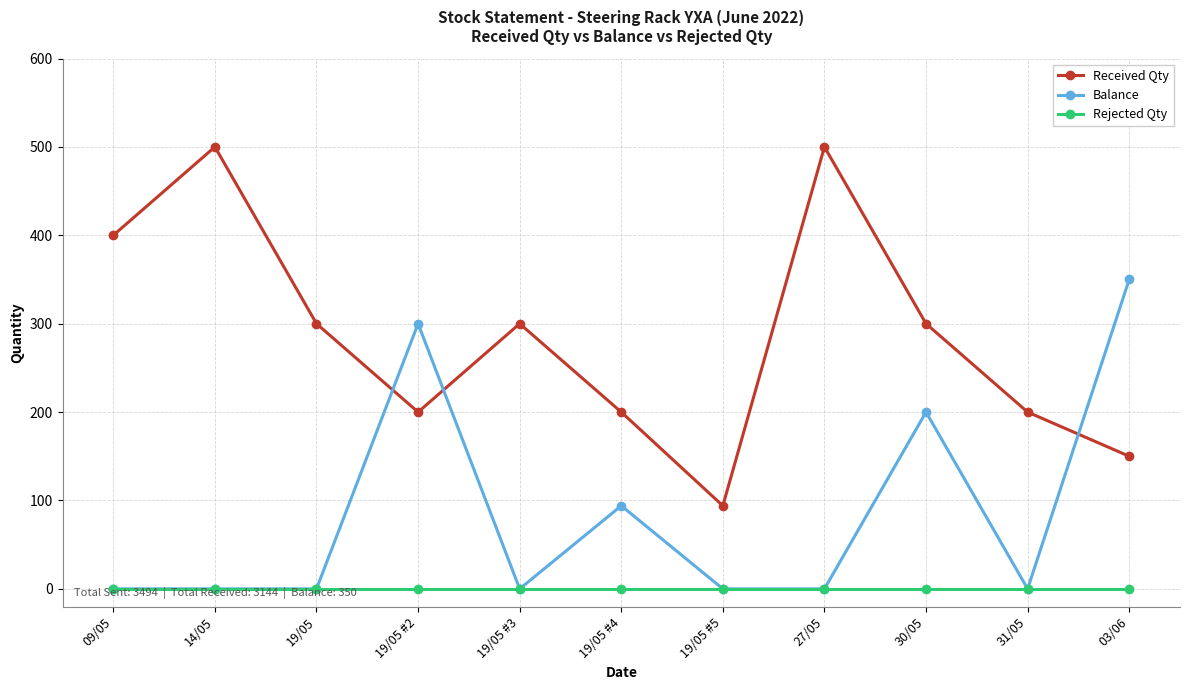

The Rejected Qty series shows 0 at 19/05 #3. True or false?

True